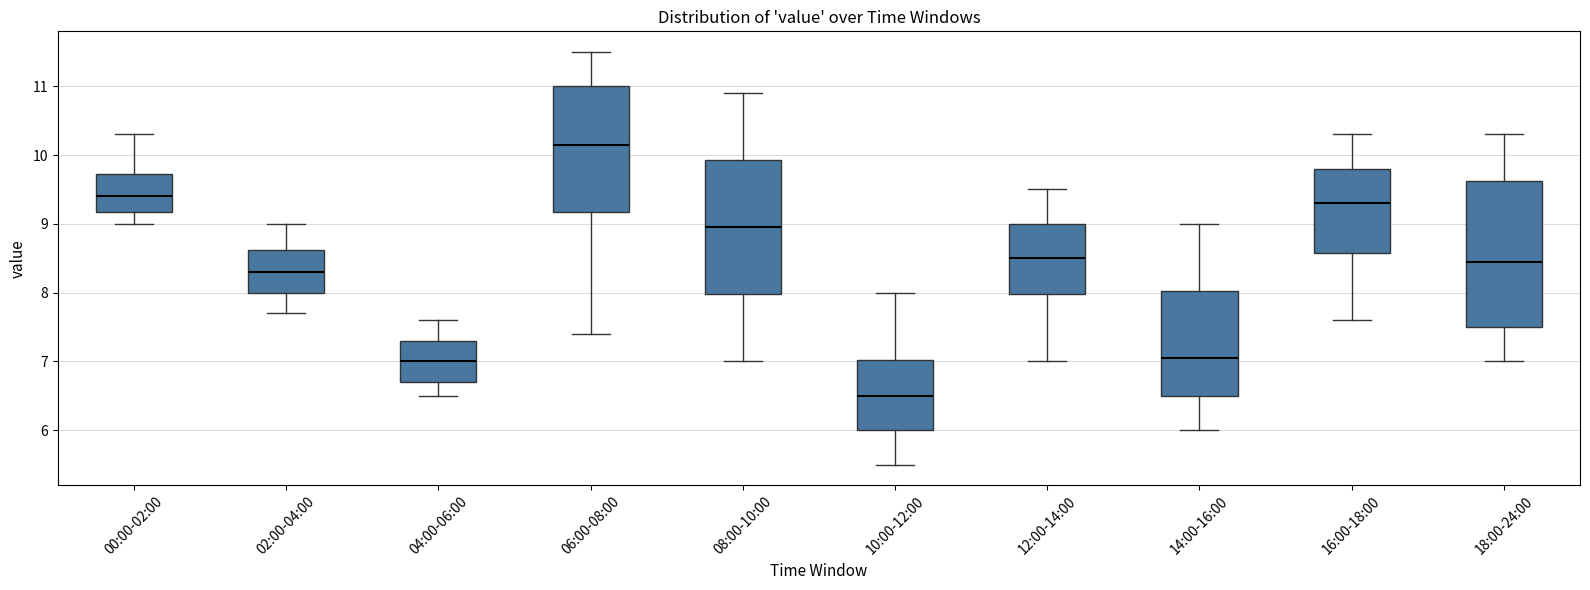

Comparing the boxes themselves (not the whiskers), which one is the tallest?

18:00-24:00